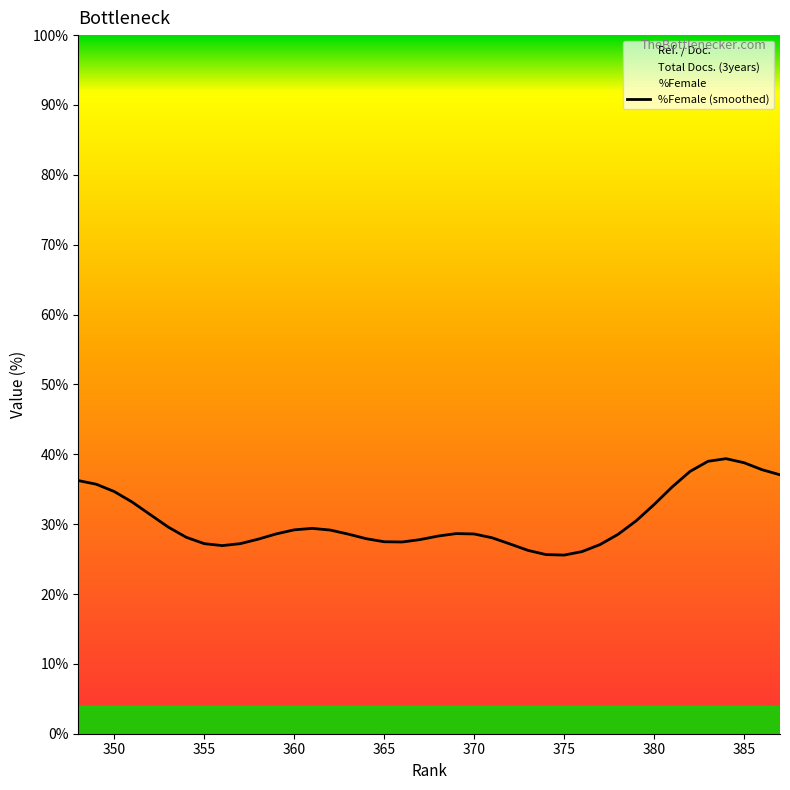

True or false: %Female (smoothed) has a value of 28.6 at 370.

True